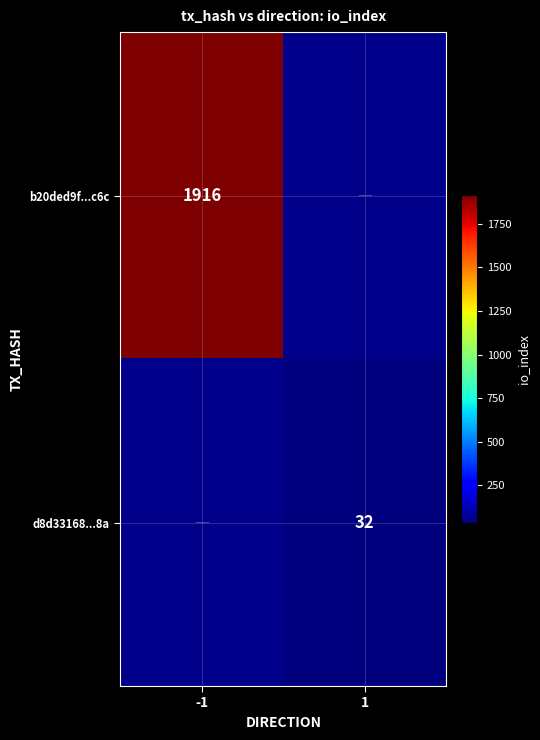

The d8d33168...8a series shows 12 at 1. True or false?

False